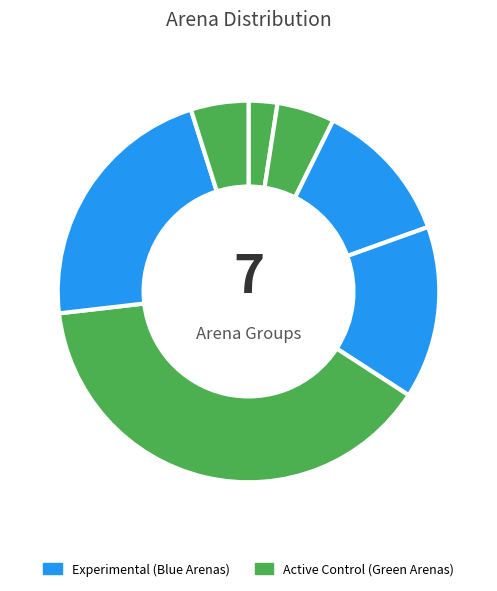

How many slices are in this pie chart?

7